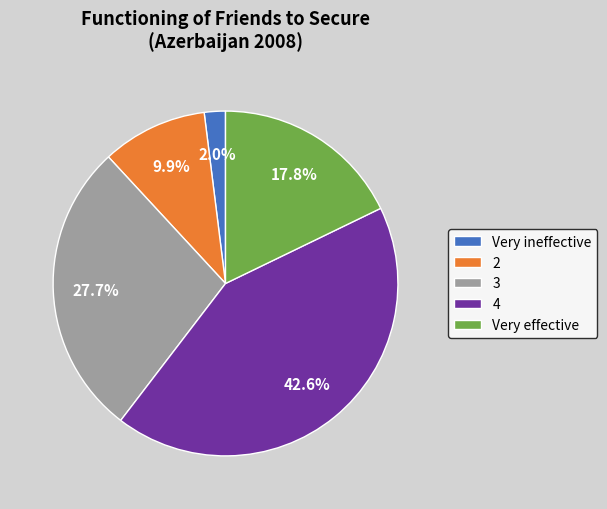

The 3 slice represents 28% of the pie. True or false?

True